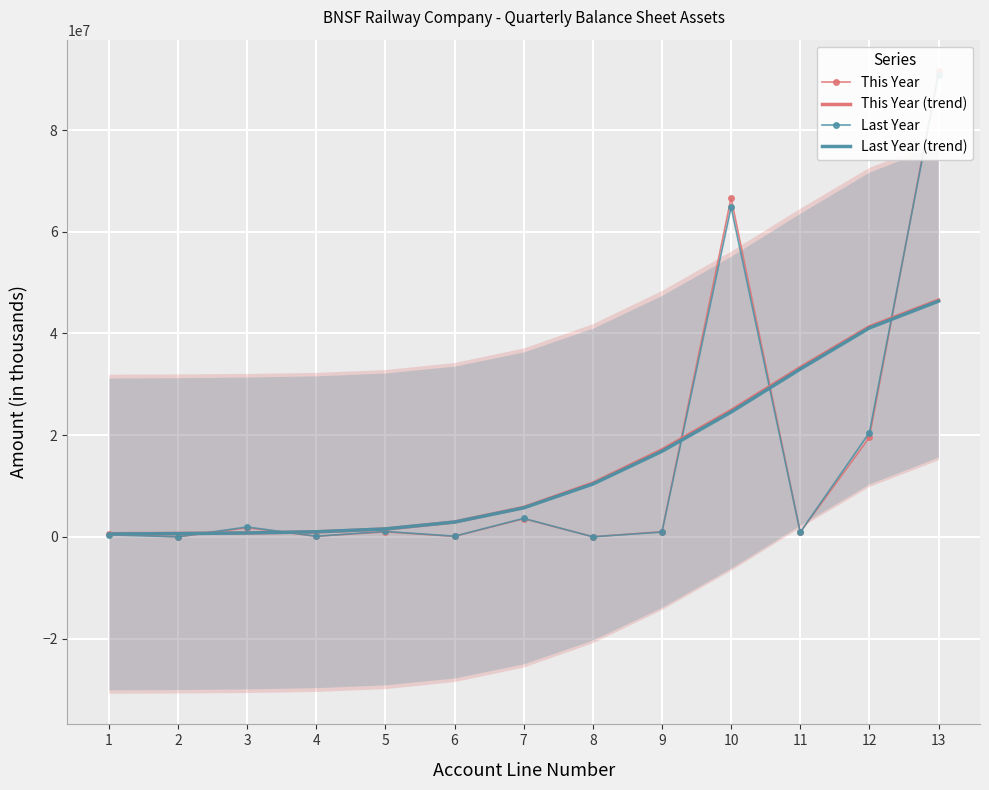

How many values in This Year are above zero?

12